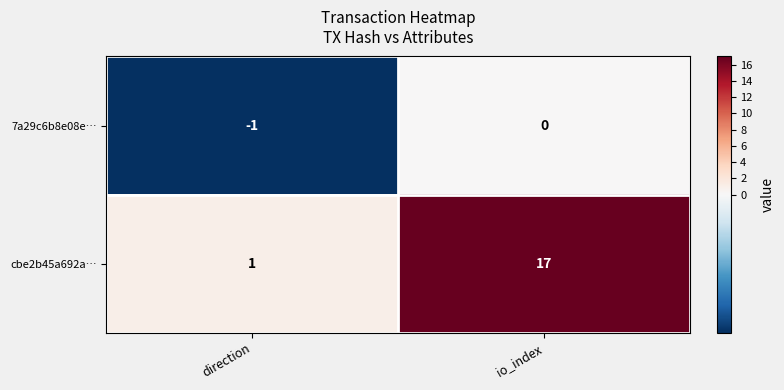

What is the difference between the highest and lowest values at io_index?

17